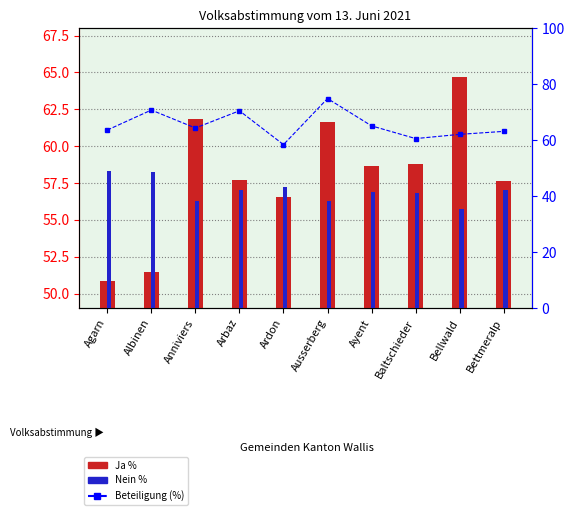

Rank the categories by Beteiligung (%) value from highest to lowest.

Ausserberg, Albinen, Arbaz, Ayent, Anniviers, Agarn, Bettmeralp, Bellwald, Baltschieder, Ardon